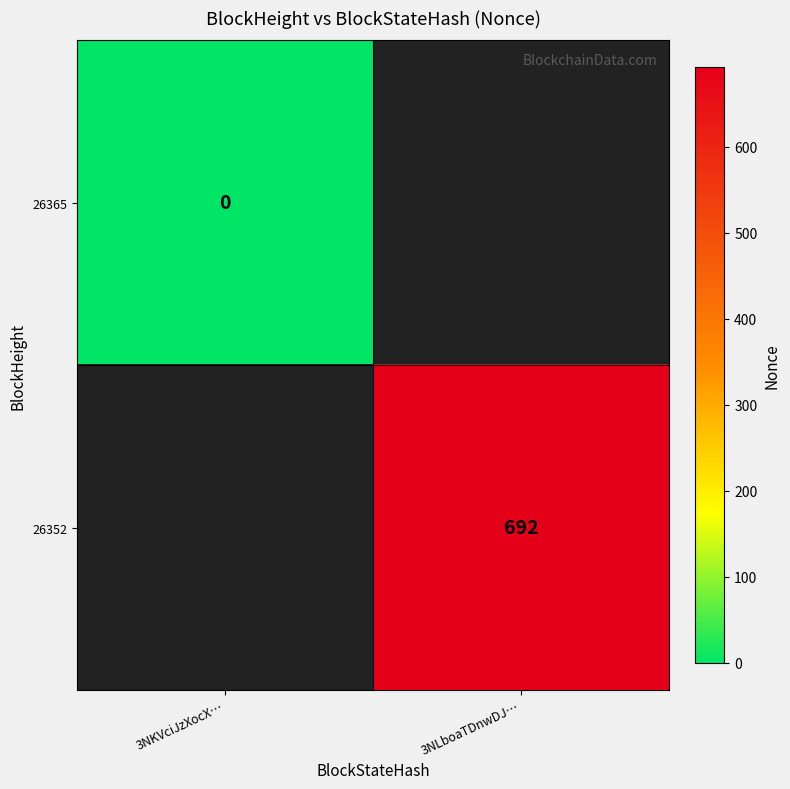

At which category does the chart reach its peak across all series?

3NLboaTDnwDJ…